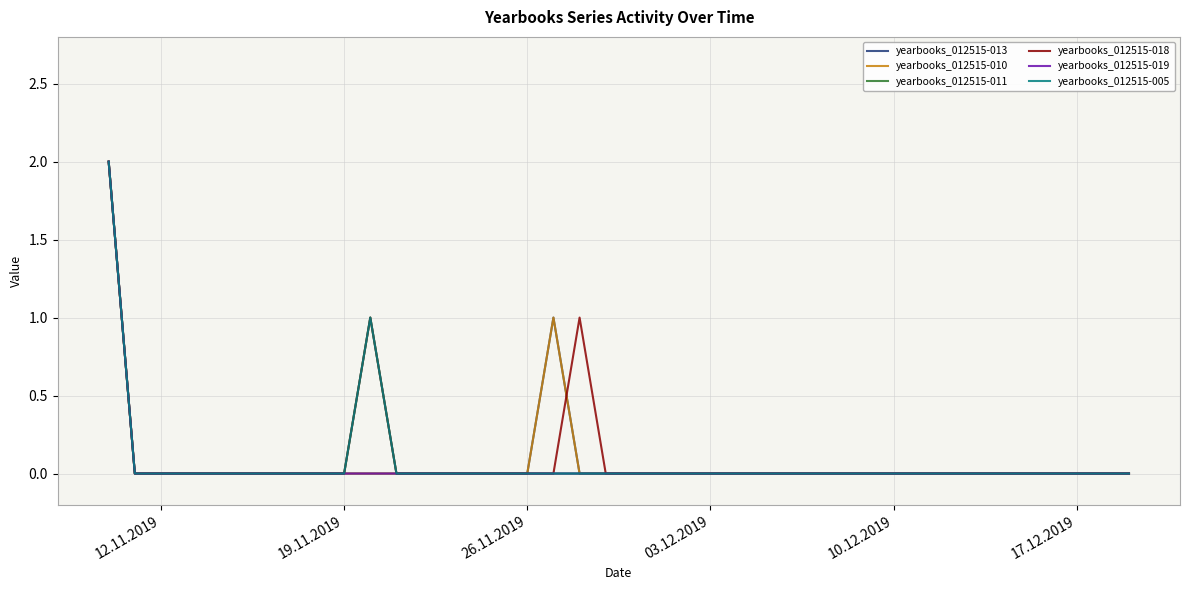

True or false: yearbooks_012515-018 and yearbooks_012515-019 intersect in this chart.

False